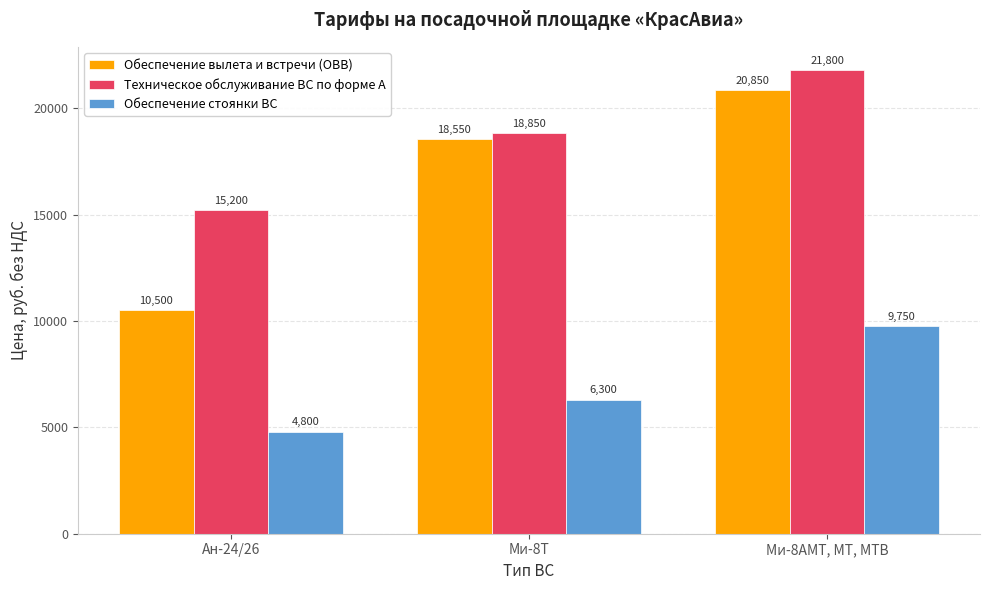

What is the difference between the maximum and second lowest values in the Обеспечение вылета и встречи (ОВВ) series?

2300.0